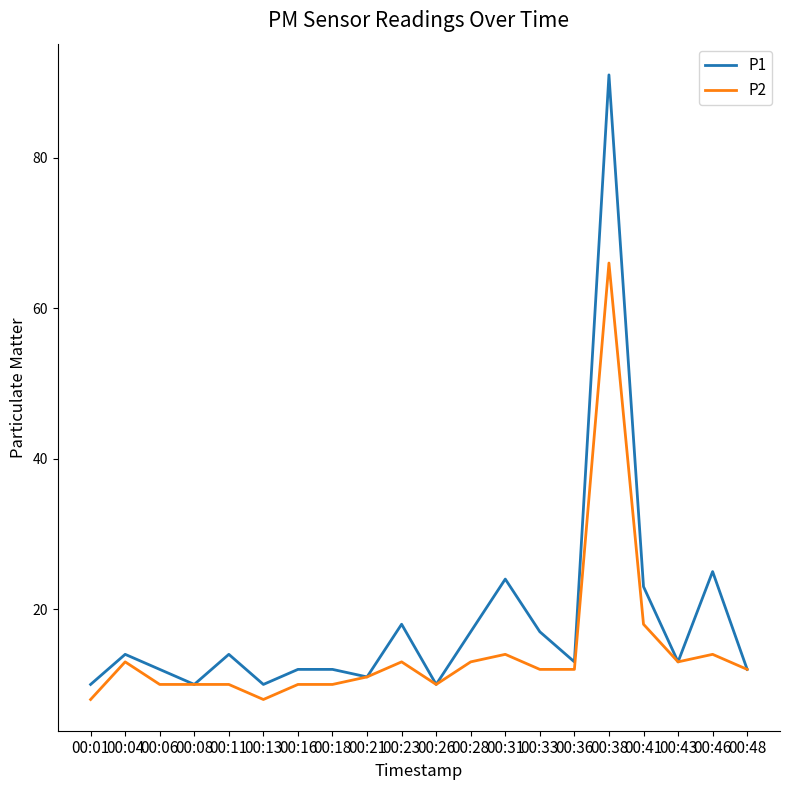

The P1 series shows 10 at 00:01. True or false?

True